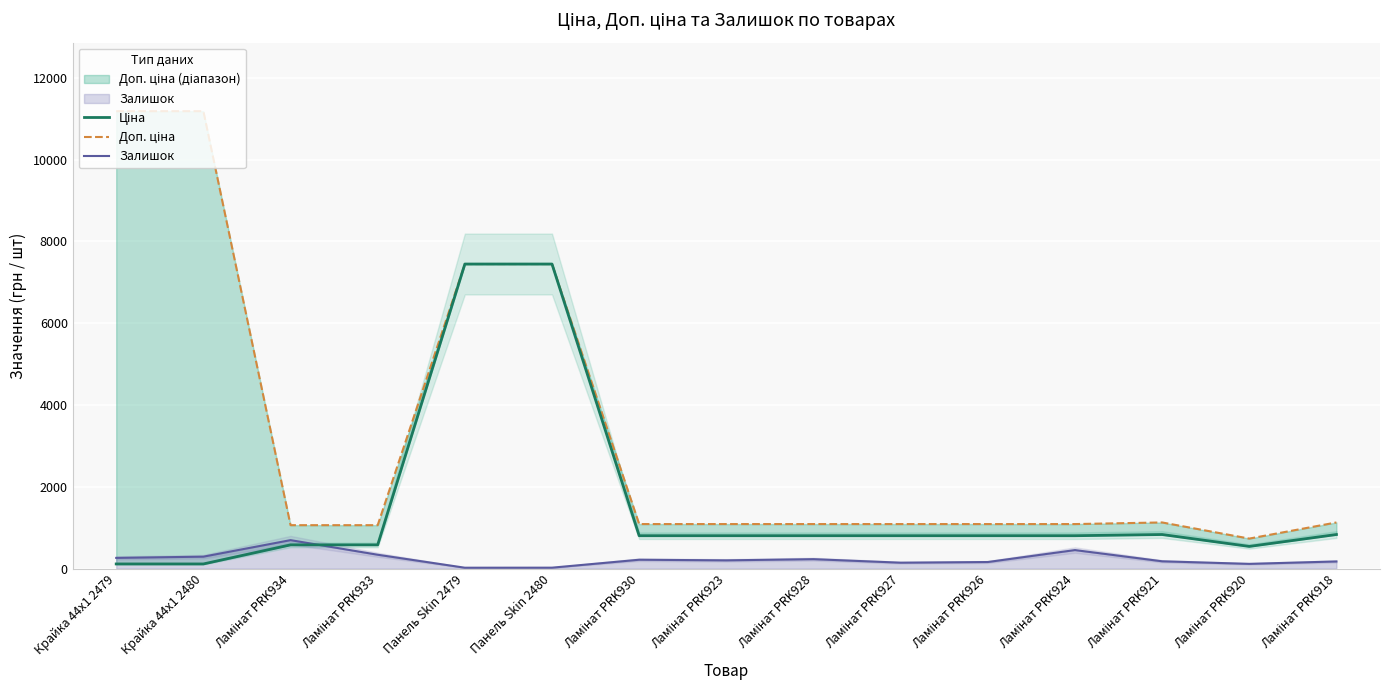

True or false: Залишок has more than 2 points higher than both neighbors.

True